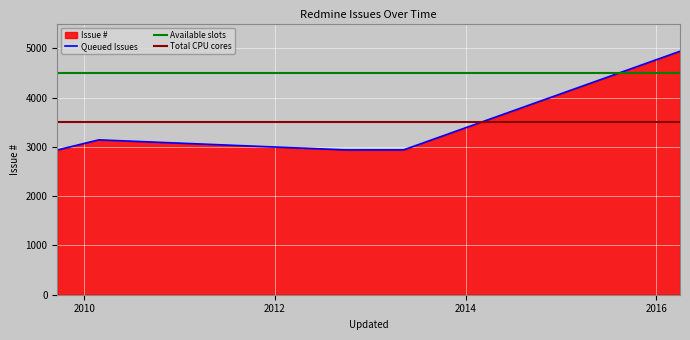

What is the average value?

3378